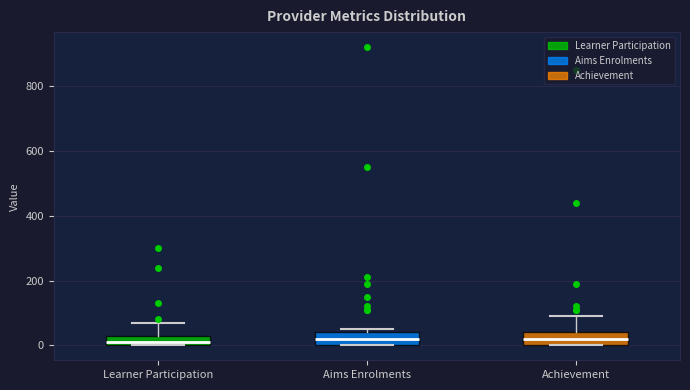

Where does the upper whisker of the box for Achievement end on the y-axis? The values are not printed on the chart, so give them approximately, as read against the axis.

100